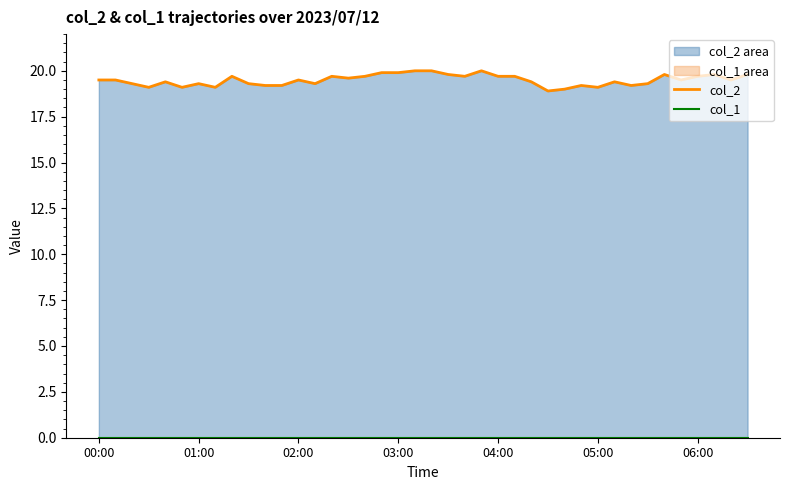

How many series are shown in this chart?

2